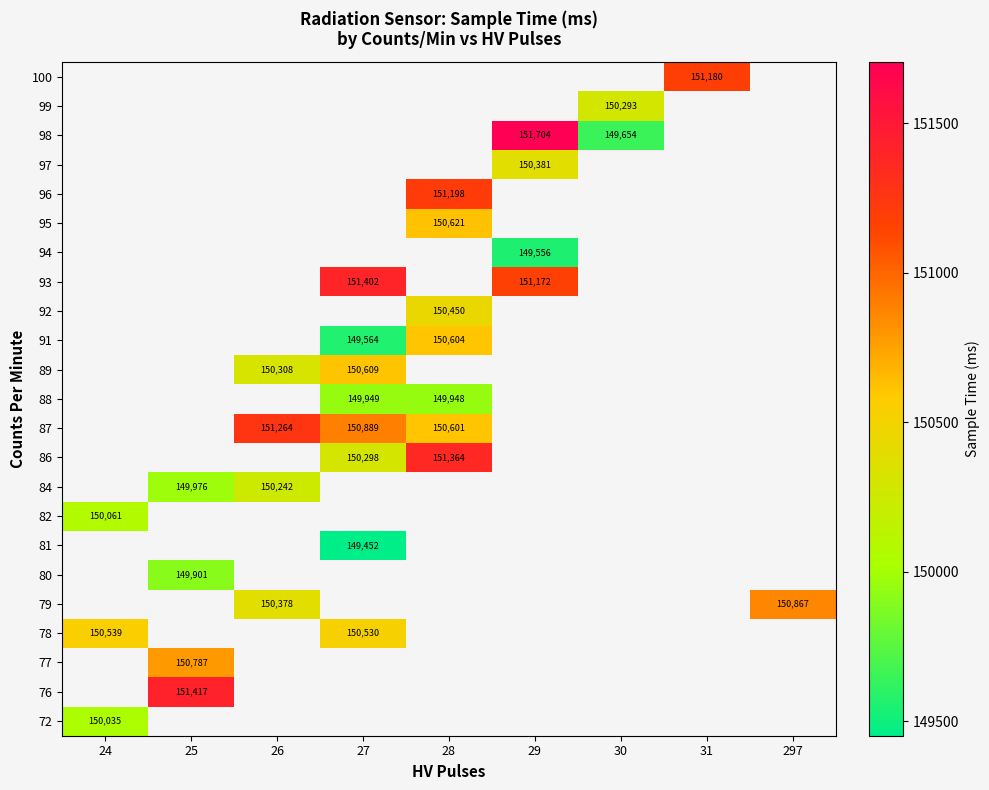

What is the minimum value shown in the chart?

149452.0